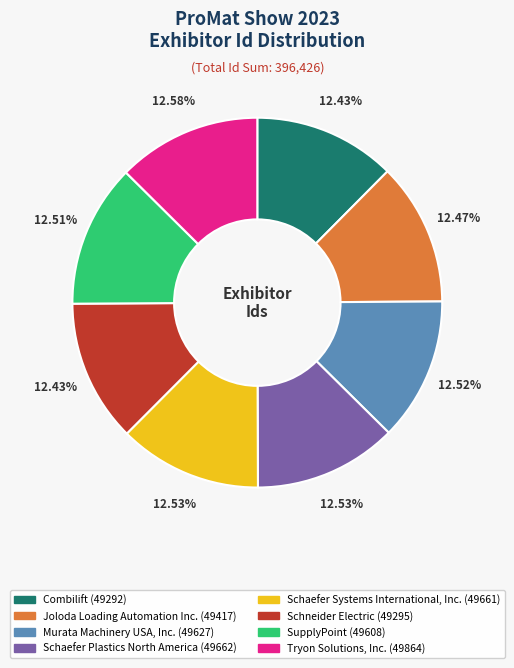

Combined, do Combilift and Schneider Electric account for over 50%?

No